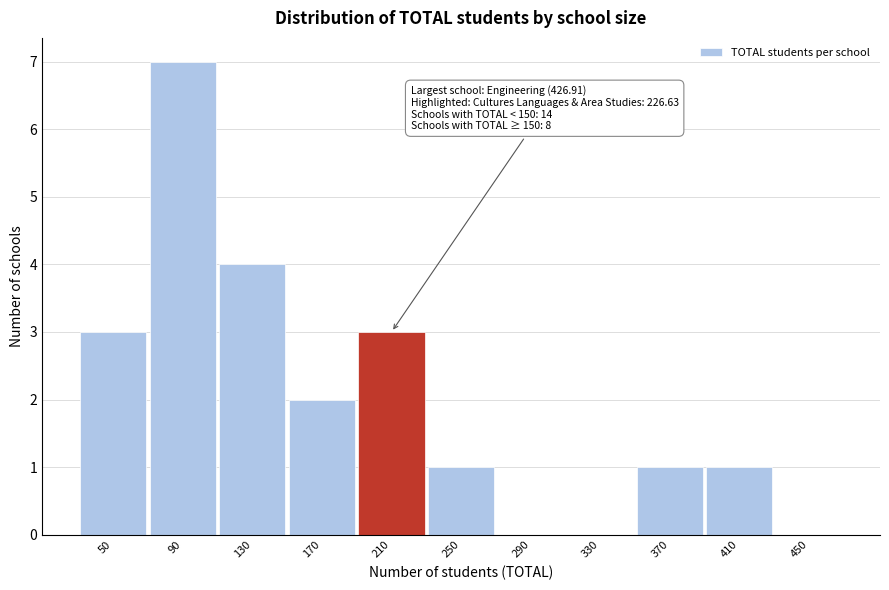

Reading left to right, transcribe all the data shown in this chart.

50=3	90=7	130=4	170=2	210=3	250=1	290=0	330=0	370=1	410=1	450=0